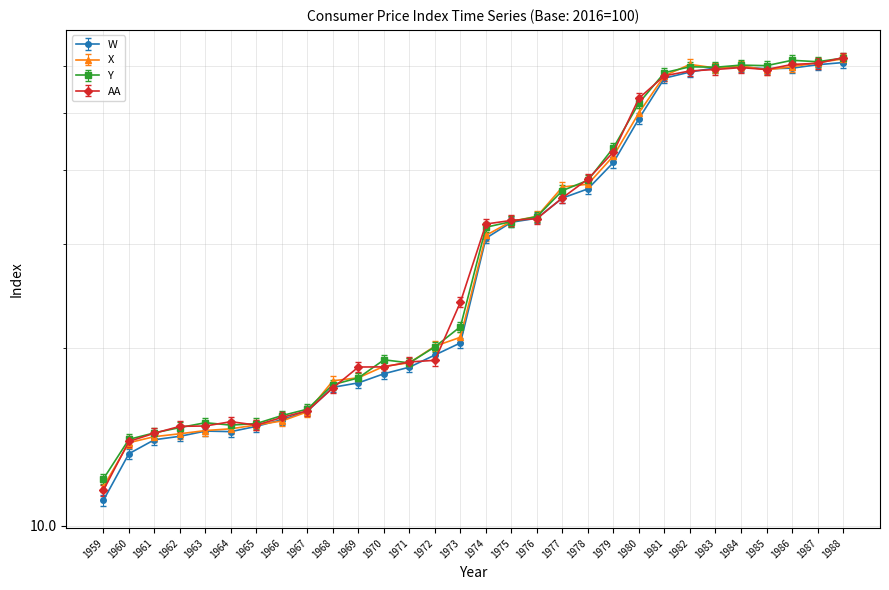

Reading right to left, extract all data points from this chart.

W: 1988=59.6	1987=59.1	1986=58.3	1985=58.1	1984=58.6	1983=58.3	1982=57.4	1981=56.0	1980=47.9	1979=40.4	1978=36.4	1977=35.1	1976=32.5	1975=32.0	1974=30.0	1973=20.0	1972=19.1	1971=18.2	1970=17.7	1969=17.1	1968=16.8	1967=15.3	1966=14.8	1965=14.4	1964=14.1	1963=14.2	1962=13.9	1961=13.7	1960=13.0	1959=10.8
X: 1988=61.6	1987=60.8	1986=59.8	1985=59.1	1984=60.0	1983=59.5	1982=60.4	1981=57.8	1980=50.0	1979=42.2	1978=37.8	1977=37.4	1976=33.4	1975=32.8	1974=31.0	1973=20.8	1972=20.1	1971=18.9	1970=18.6	1969=17.8	1968=17.6	1967=15.6	1966=15.0	1965=14.8	1964=14.6	1963=14.5	1962=14.3	1961=14.2	1960=13.8	1959=11.6
Y: 1988=61.8	1987=61.0	1986=61.3	1985=60.0	1984=60.2	1983=59.7	1982=59.8	1981=58.4	1980=51.9	1979=43.6	1978=38.4	1977=36.9	1976=33.4	1975=32.7	1974=32.0	1973=21.7	1972=20.1	1971=18.9	1970=19.1	1969=17.8	1968=17.3	1967=15.8	1966=15.4	1965=14.9	1964=14.8	1963=14.9	1962=14.7	1961=14.4	1960=14.0	1959=12.0
AA: 1988=62.0	1987=60.6	1986=60.3	1985=59.1	1984=59.6	1983=59.2	1982=58.8	1981=57.7	1980=52.9	1979=42.9	1978=38.6	1977=35.9	1976=33.1	1975=32.9	1974=32.4	1973=23.9	1972=19.1	1971=18.9	1970=18.6	1969=18.6	1968=17.1	1967=15.7	1966=15.2	1965=14.8	1964=15.0	1963=14.8	1962=14.7	1961=14.3	1960=13.9	1959=11.5